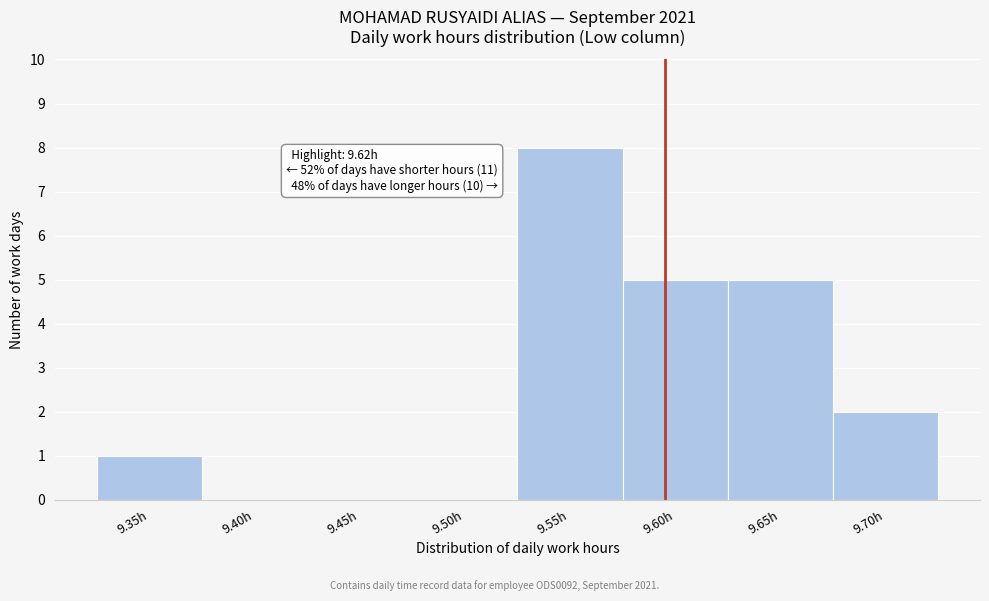

Reading right to left, what are all the values shown in this chart?

9.70h=2	9.65h=5	9.60h=5	9.55h=8	9.50h=0	9.45h=0	9.40h=0	9.35h=1